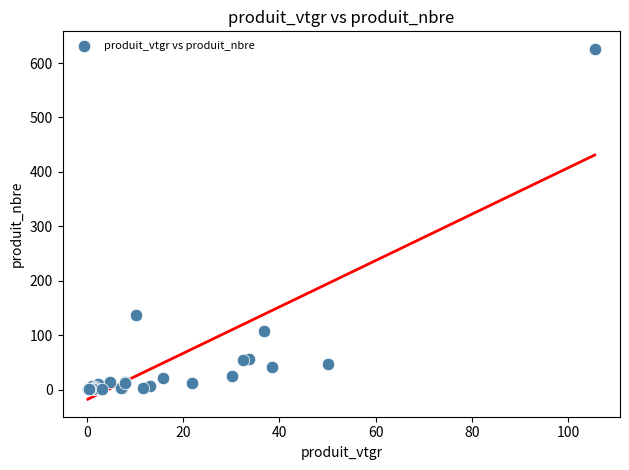

What Y value in the scatter plot is closest to 313?

138